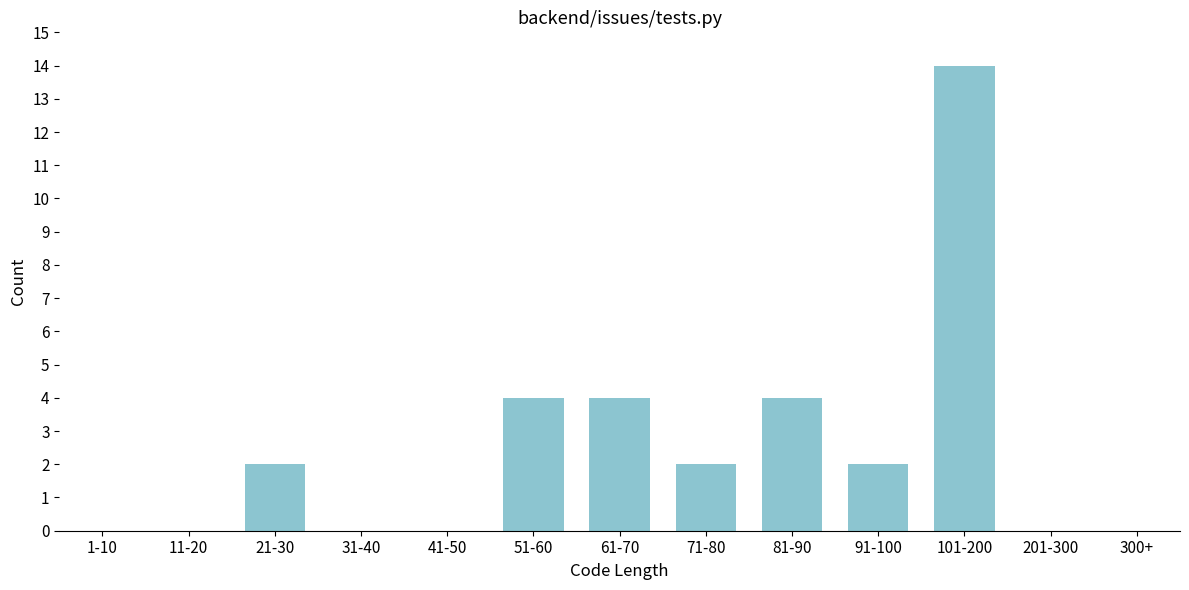

Reading left to right, transcribe all the data shown in this chart.

1-10=0	11-20=0	21-30=2	31-40=0	41-50=0	51-60=4	61-70=4	71-80=2	81-90=4	91-100=2	101-200=14	201-300=0	300+=0